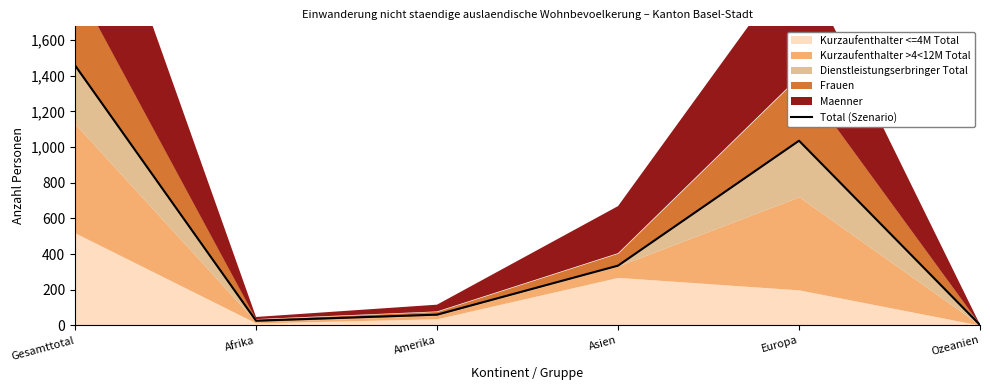

How many lines are shown in the chart?

1